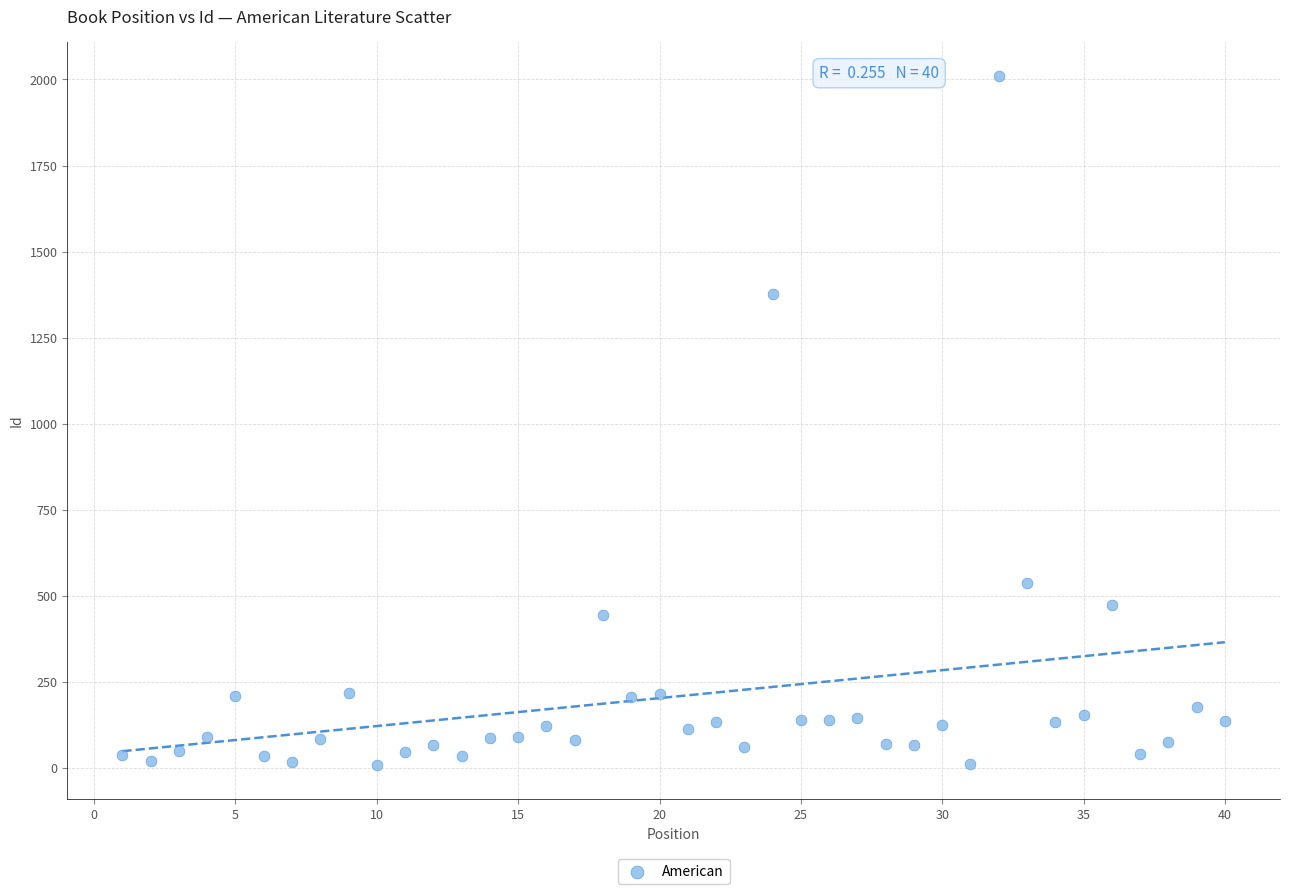

What is the range of Y values (max minus min)?

1999